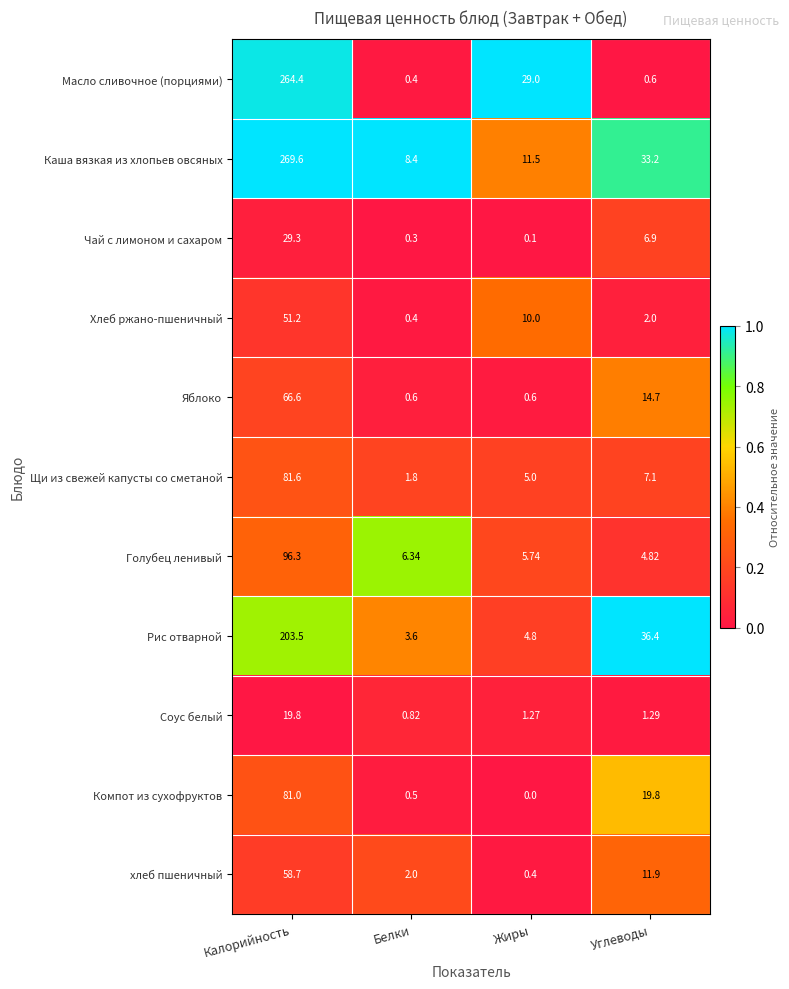

Between Калорийность and Жиры, which series saw the biggest shift?

Каша вязкая из хлопьев овсяных